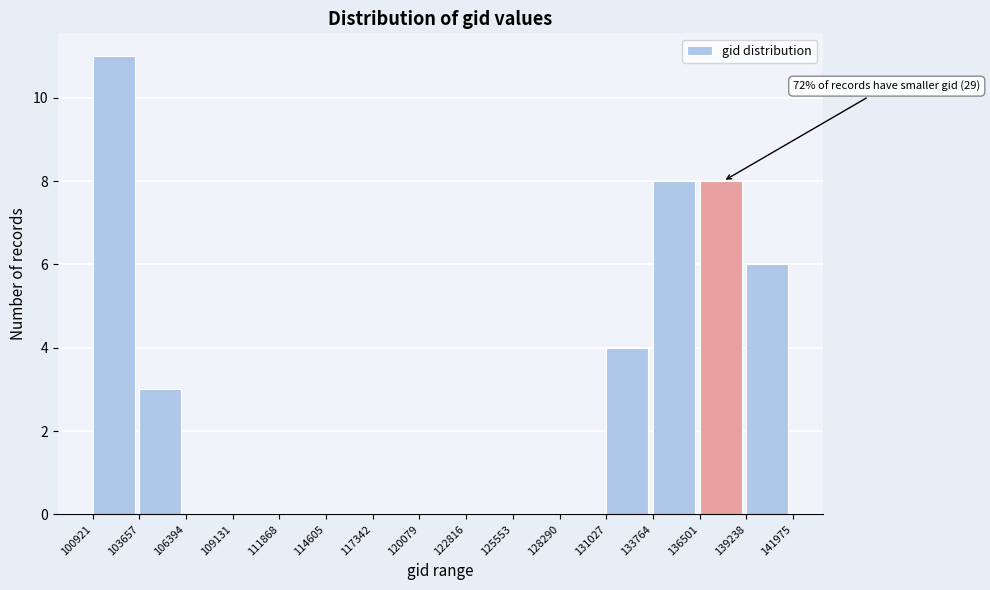

Over which range of the x-axis is the bar tallest?

100921 to 103657